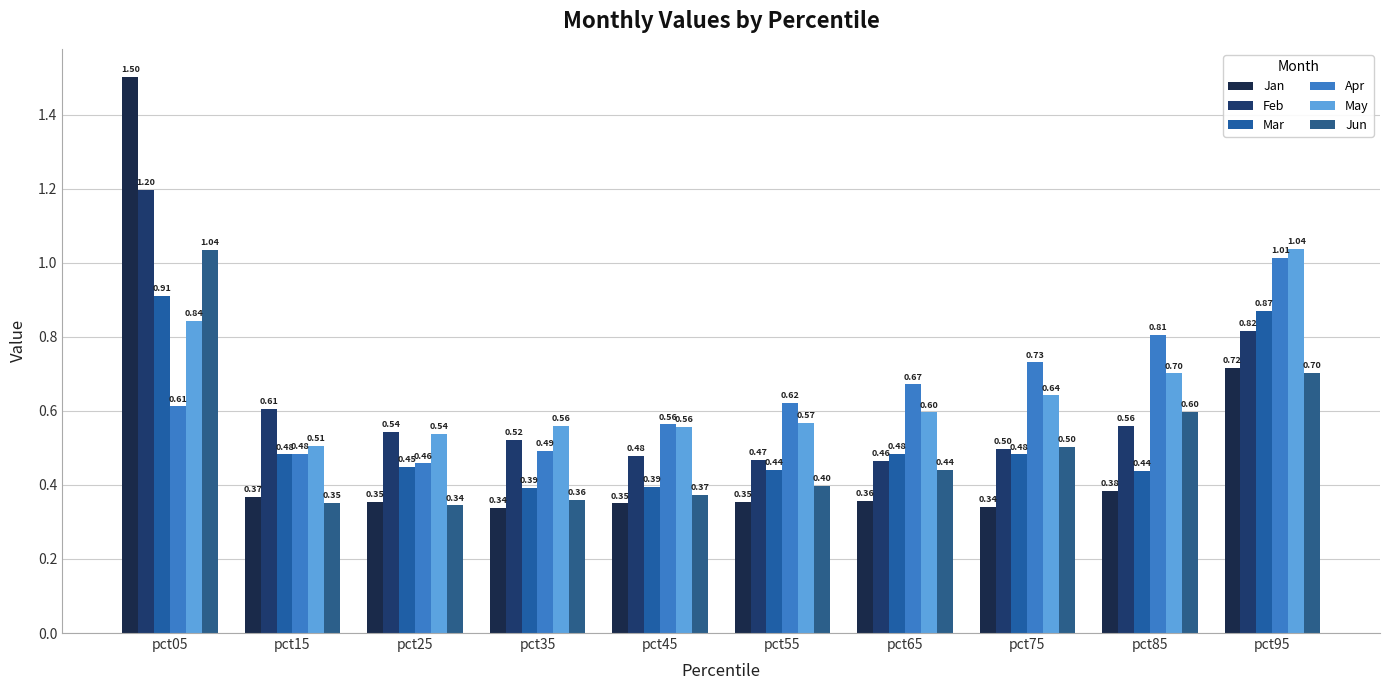

Reading right to left, what are all the values shown in this chart?

Jan: 0.7	0.4	0.3	0.4	0.4	0.4	0.3	0.4	0.4	1.5
Feb: 0.8	0.6	0.5	0.5	0.5	0.5	0.5	0.5	0.6	1.2
Mar: 0.9	0.4	0.5	0.5	0.4	0.4	0.4	0.4	0.5	0.9
Apr: 1.0	0.8	0.7	0.7	0.6	0.6	0.5	0.5	0.5	0.6
May: 1.0	0.7	0.6	0.6	0.6	0.6	0.6	0.5	0.5	0.8
Jun: 0.7	0.6	0.5	0.4	0.4	0.4	0.4	0.3	0.4	1.0